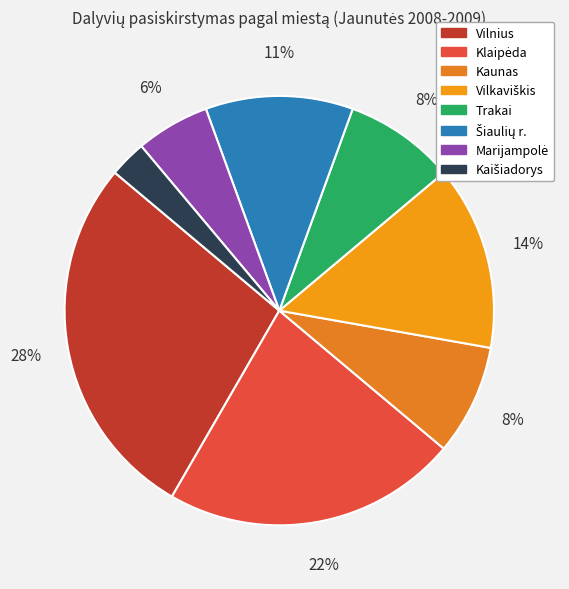

Between Kaišiadorys and Trakai, which is larger?

Trakai